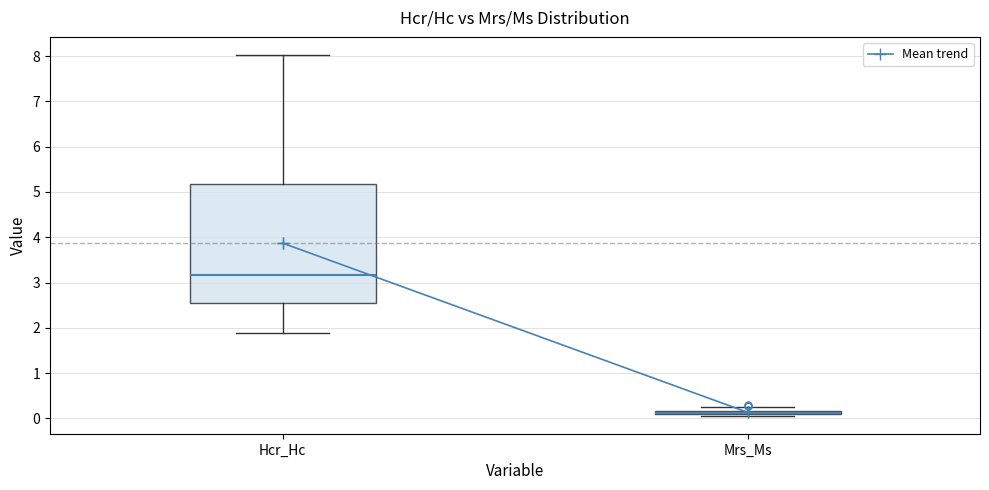

Where is the lower edge of the box for Mrs_Ms on the y-axis? The values are not printed on the chart, so give them approximately, as read against the axis.

0.1